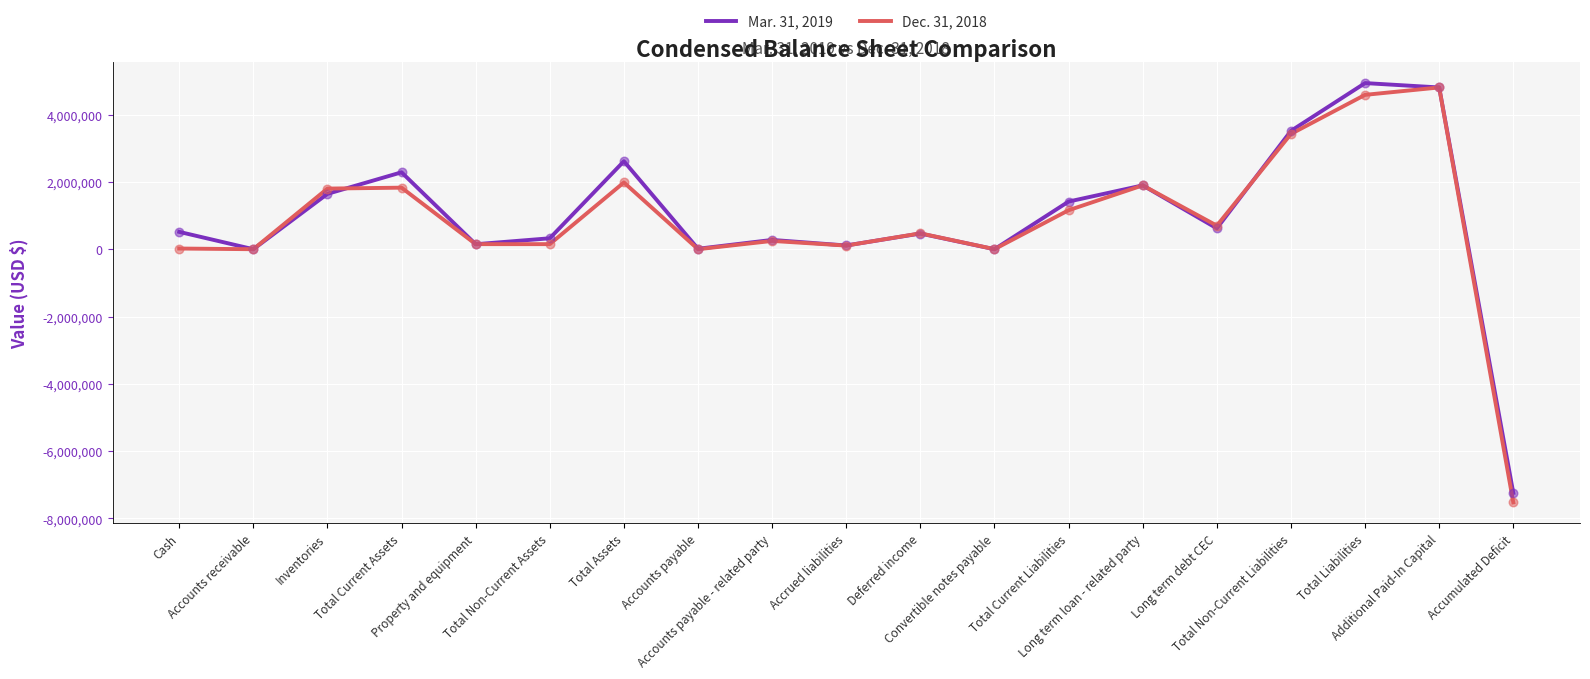

What is the minimum value shown in the chart?

-7522686